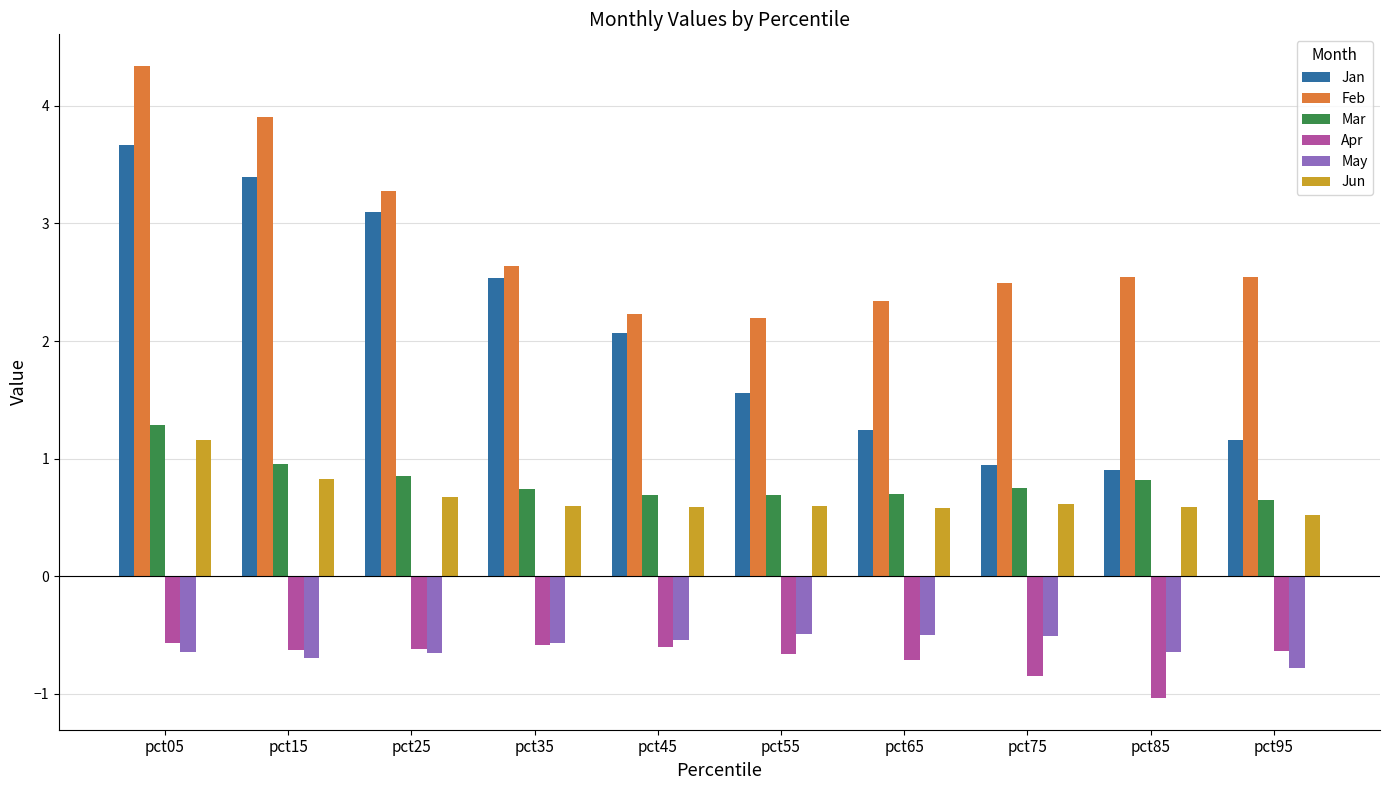

What is the value of the Mar bar at the 6th from the left?

0.7